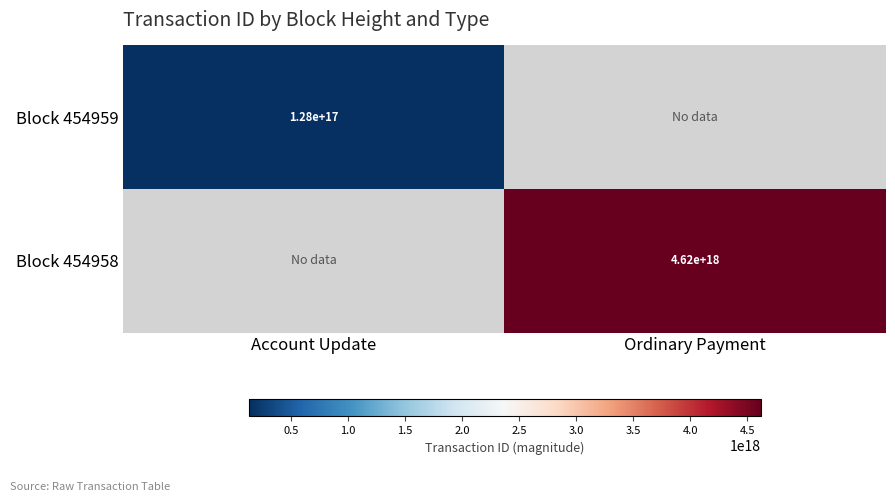

True or false: Block 454959 has a value of 59691282489273960 at Account Update.

False